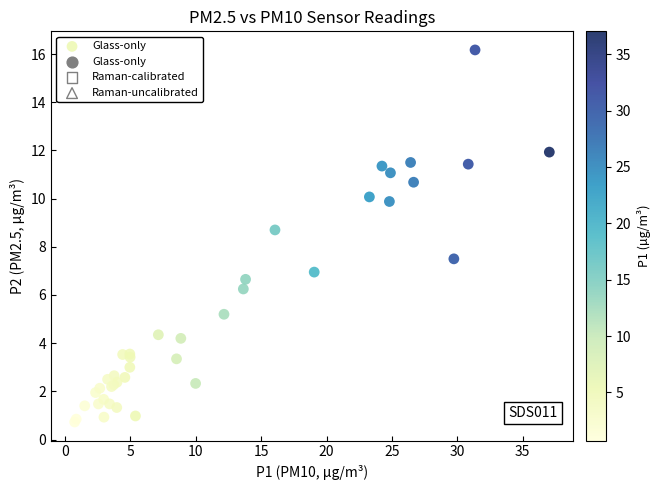

What Y value in the scatter plot is closest to 8?

7.5